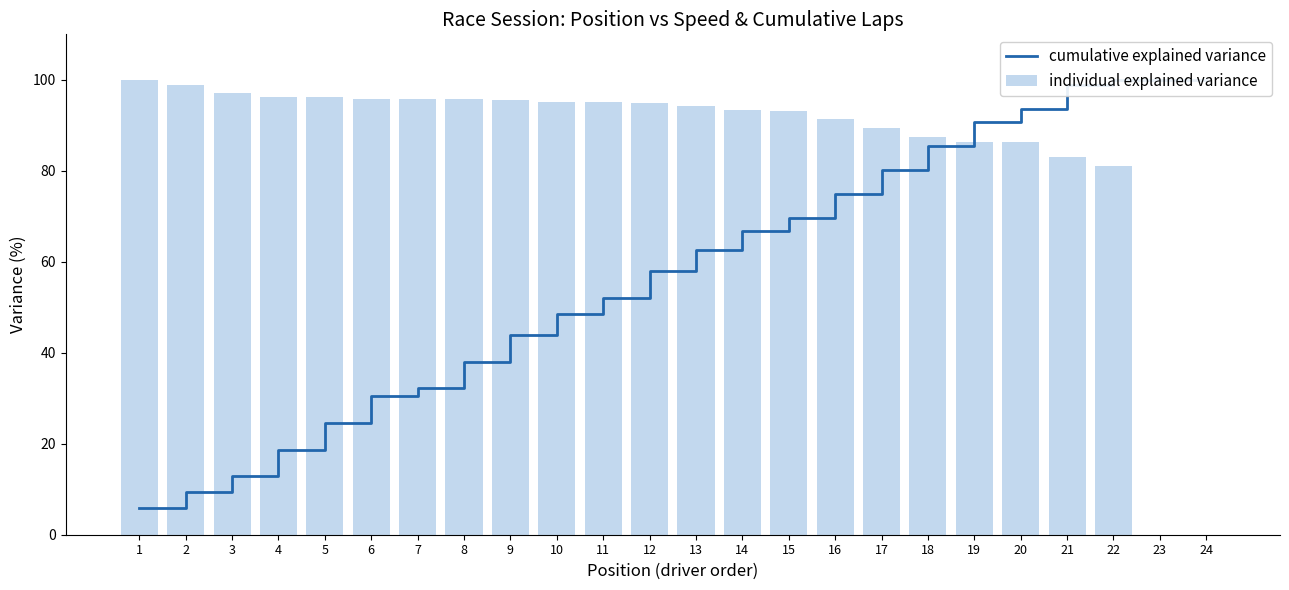

Count the number of categories in the chart.

24